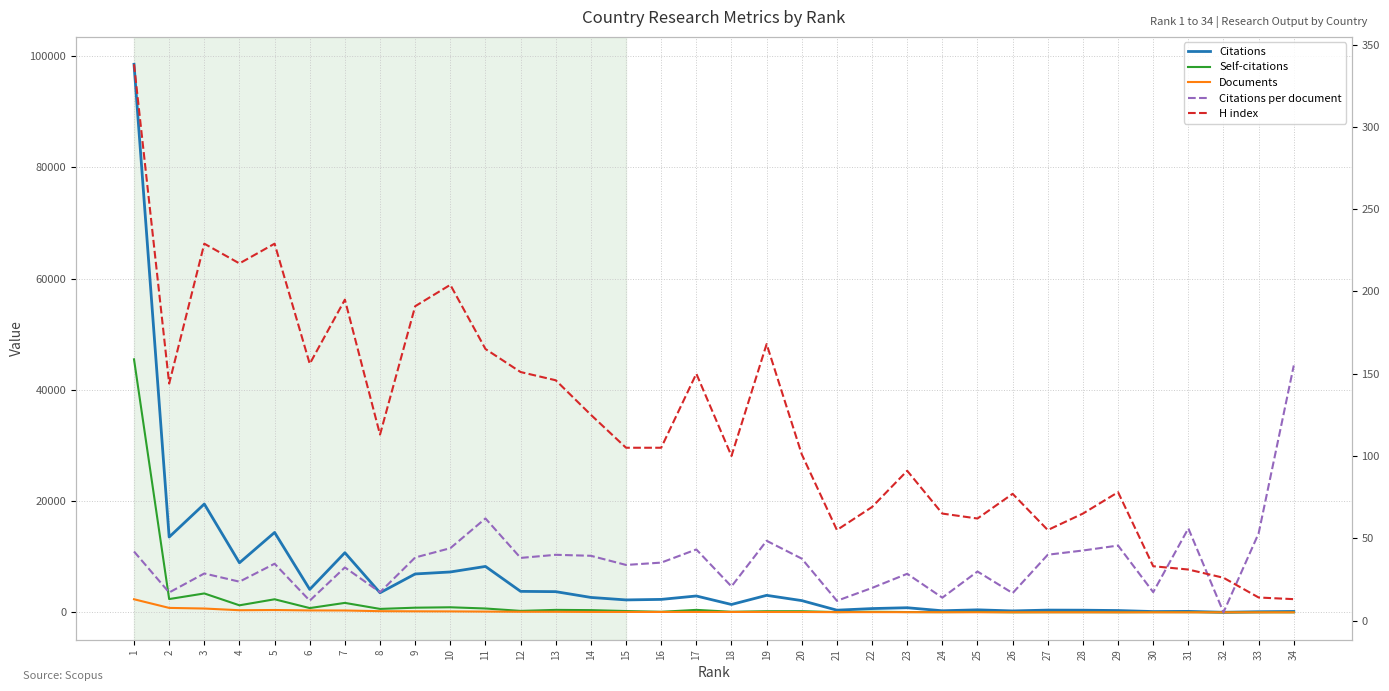

In Citations, how many points are higher than both neighbors (excluding endpoints)?

10